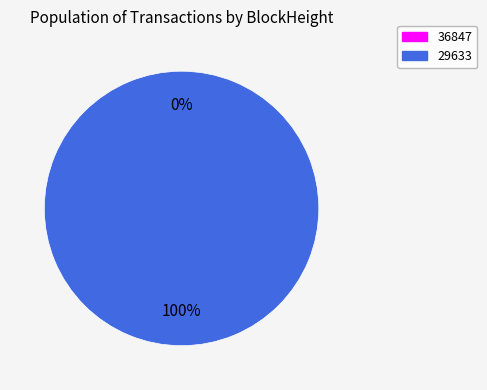

Between 29633 and 36847, which is larger?

29633